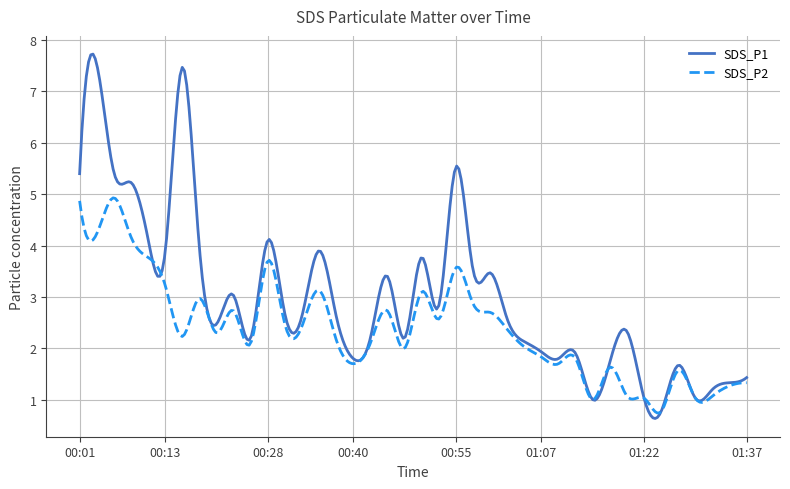

Rank the series by their average value, from lowest to highest.

SDS_P2, SDS_P1